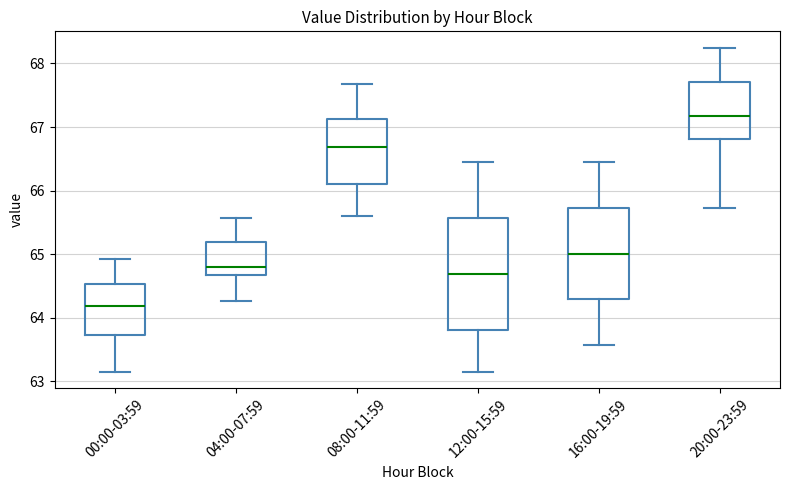

Comparing the boxes themselves (not the whiskers), which one is the tallest?

12:00-15:59